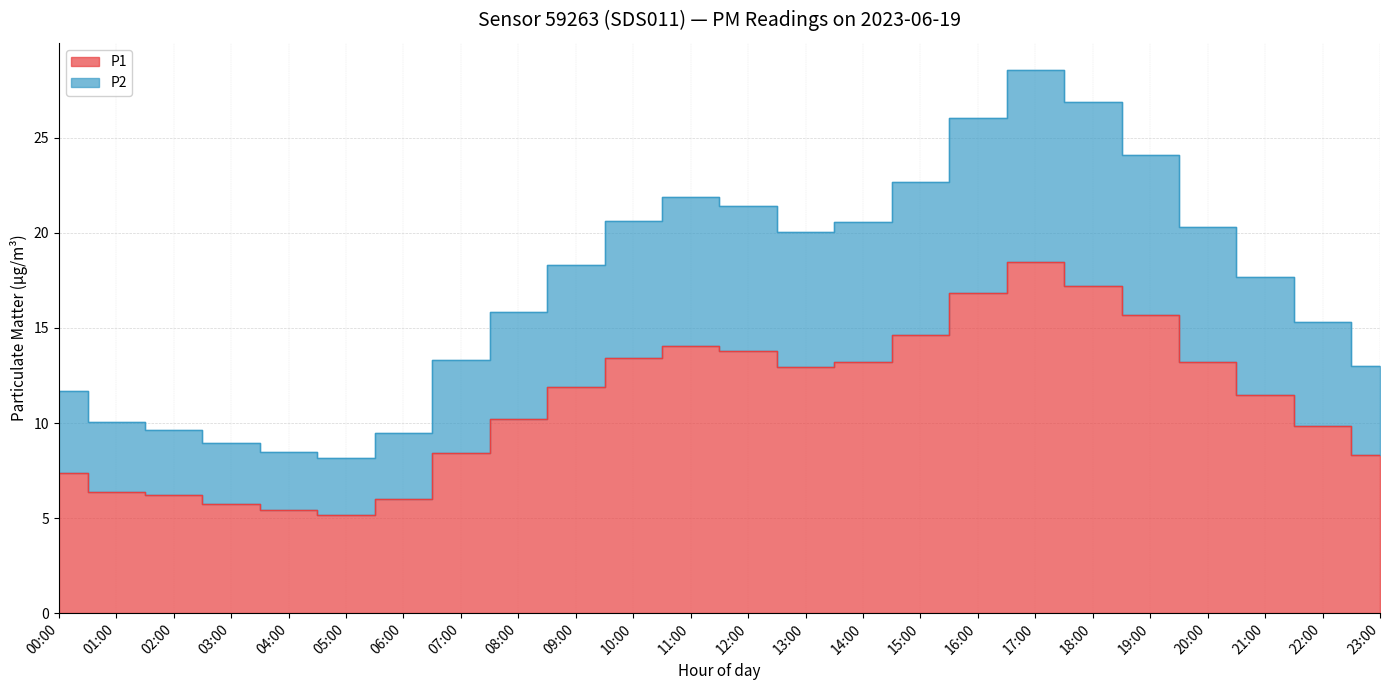

True or false: P1 and P2 intersect in this chart.

False